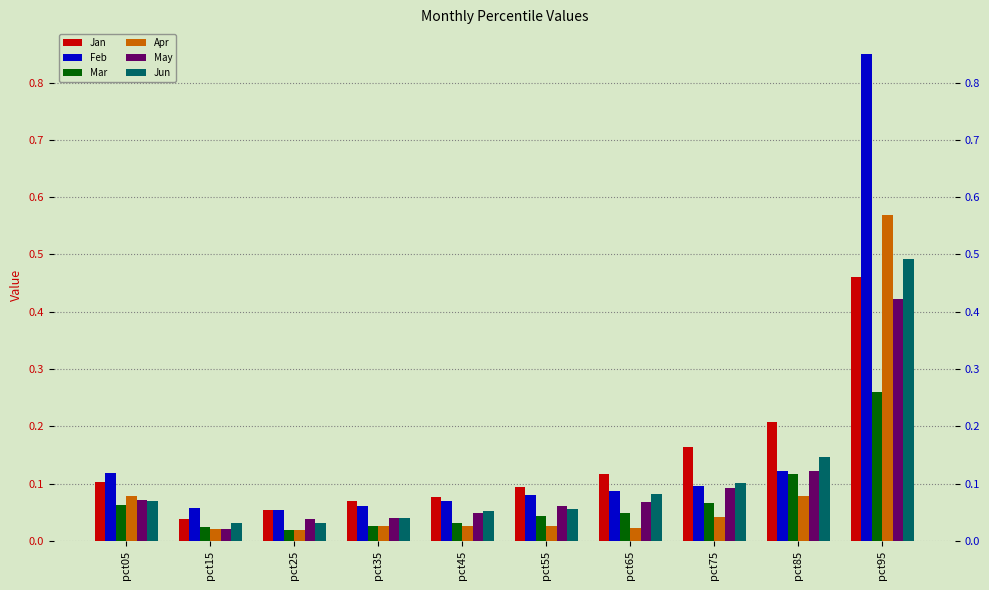

Is the value of Apr at pct85 greater than the value of Jun at pct65?

No